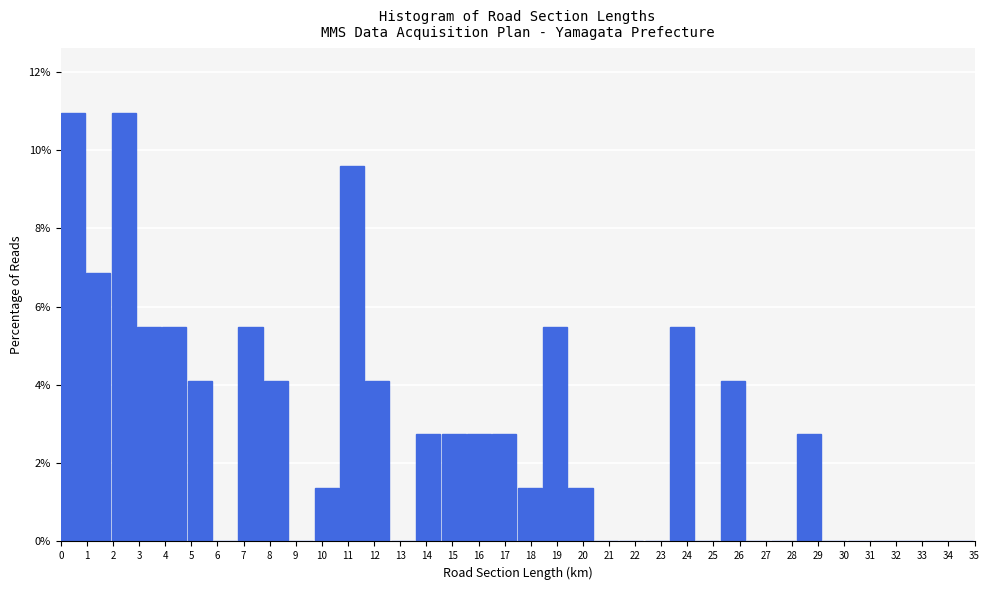

Reading left to right, transcribe this chart: for each bar, give the range it covers on the x-axis and its height. Neither the bar edges nor the heights are printed on the chart, so give them approximately, as read against the axes.

0.0 to 1.0: 11.0
1.0 to 1.9: 6.8
1.9 to 2.9: 11.0
2.9 to 3.9: 5.4
3.9 to 4.9: 5.4
4.9 to 5.8: 4.2
5.8 to 6.8: 0
6.8 to 7.8: 5.4
7.8 to 8.8: 4.2
8.8 to 9.7: 0
9.7 to 10.7: 1.4
10.7 to 11.7: 9.6
11.7 to 12.6: 4.2
12.6 to 13.6: 0
13.6 to 14.6: 2.8
14.6 to 15.6: 2.8
15.6 to 16.5: 2.8
16.5 to 17.5: 2.8
17.5 to 18.5: 1.4
18.5 to 19.4: 5.4
19.4 to 20.4: 1.4
20.4 to 21.4: 0
21.4 to 22.4: 0
22.4 to 23.3: 0
23.3 to 24.3: 5.4
24.3 to 25.3: 0
25.3 to 26.3: 4.2
26.3 to 27.2: 0
27.2 to 28.2: 0
28.2 to 29.2: 2.8
29.2 to 30.1: 0
30.1 to 31.1: 0
31.1 to 32.1: 0
32.1 to 33.1: 0
33.1 to 34.0: 0
34.0 to 35.0: 0